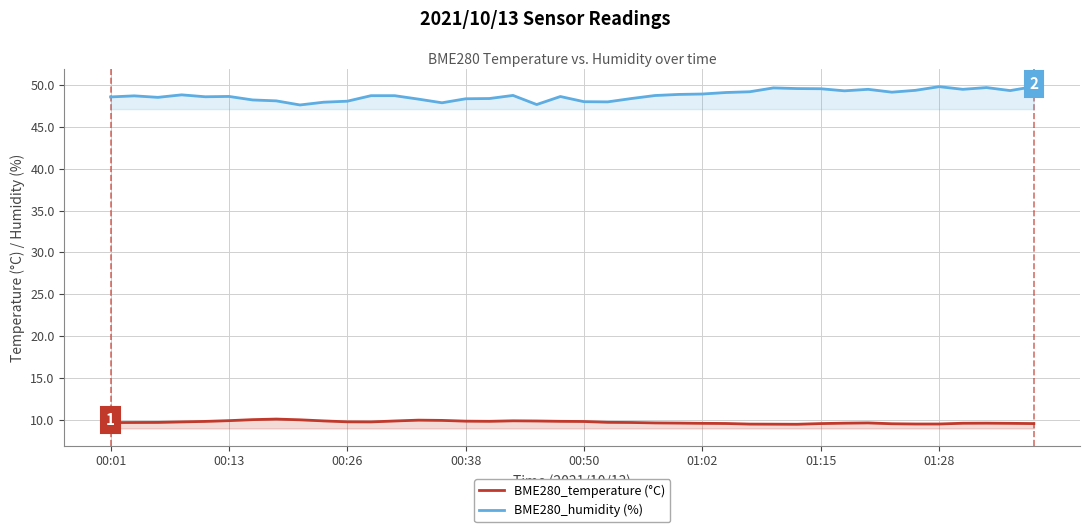

What is the difference between the maximum and minimum values in the BME280_humidity series?

2.2